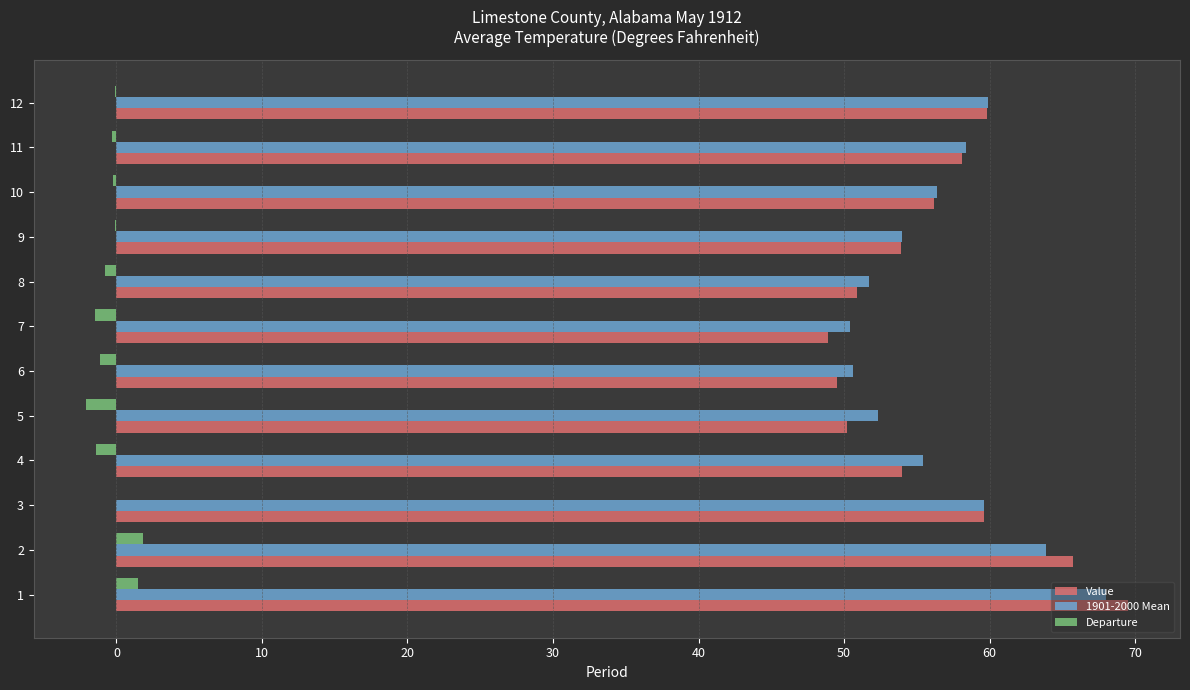

Which series changed the most between 6 and 11?

Value